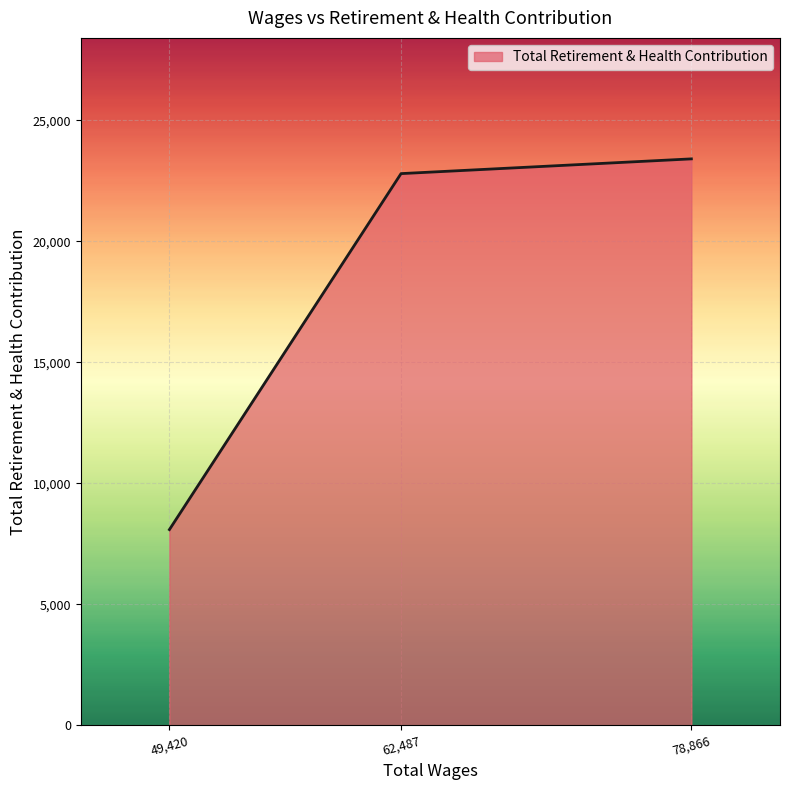

Count the number of categories in the chart.

3